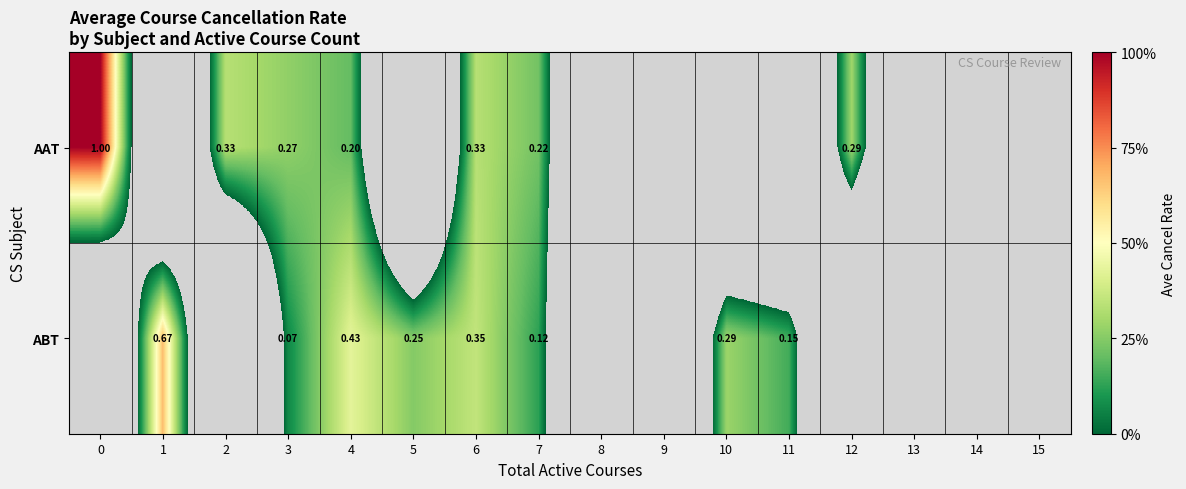

At 7, list the series in order from smallest to largest.

ABT, AAT